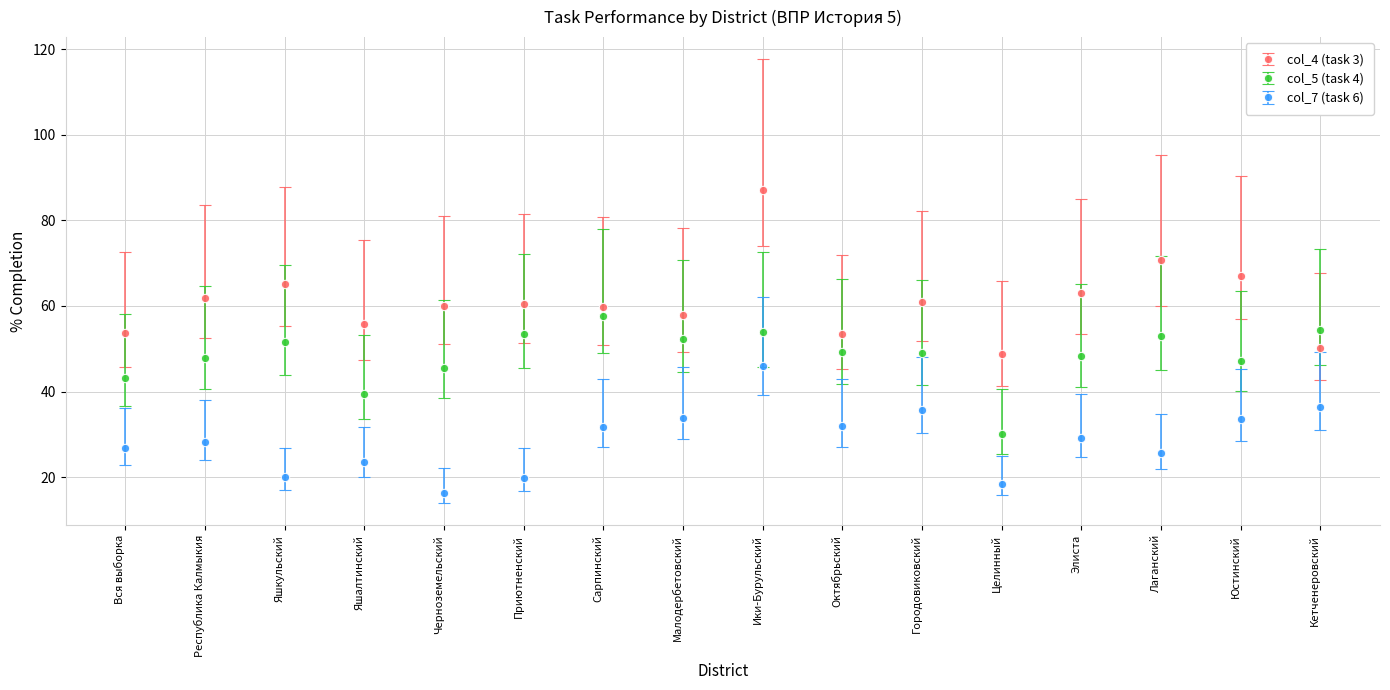

Which series changed the most between Приютненский and Городовиковский?

col_7 (task 6)